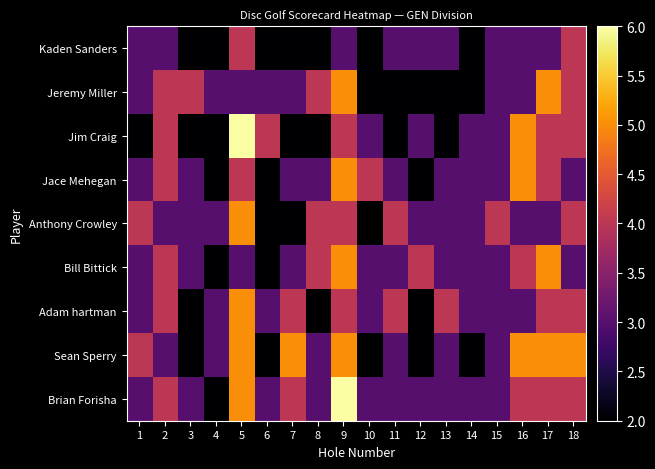

Rank the series at 12 from highest to lowest value.

Bill Bittick, Kaden Sanders, Jim Craig, Anthony Crowley, Brian Forisha, Jeremy Miller, Jace Mehegan, Adam hartman, Sean Sperry